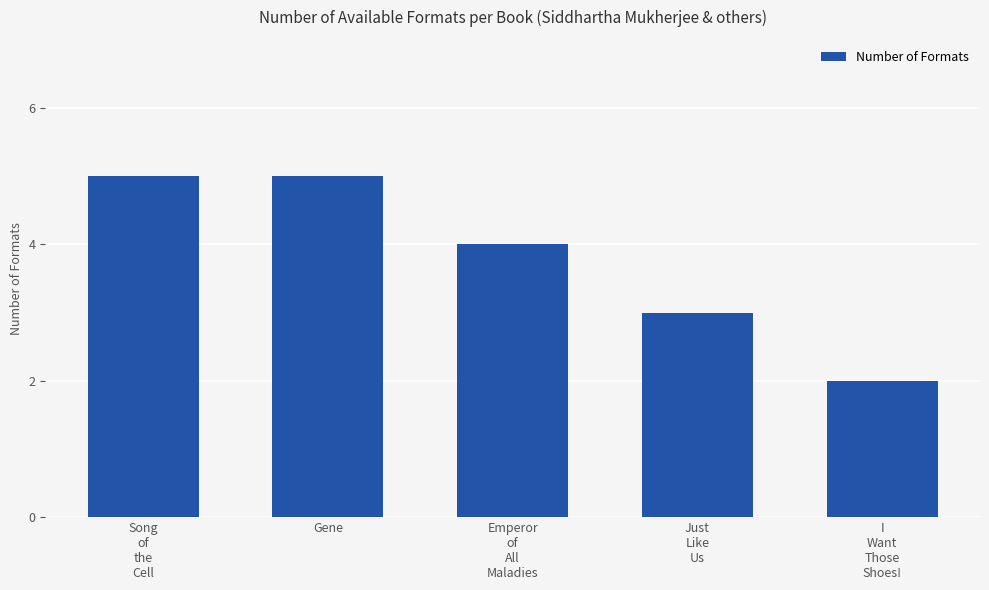

Which has a higher value, I
Want
Those
Shoes! or Just
Like
Us?

Just
Like
Us